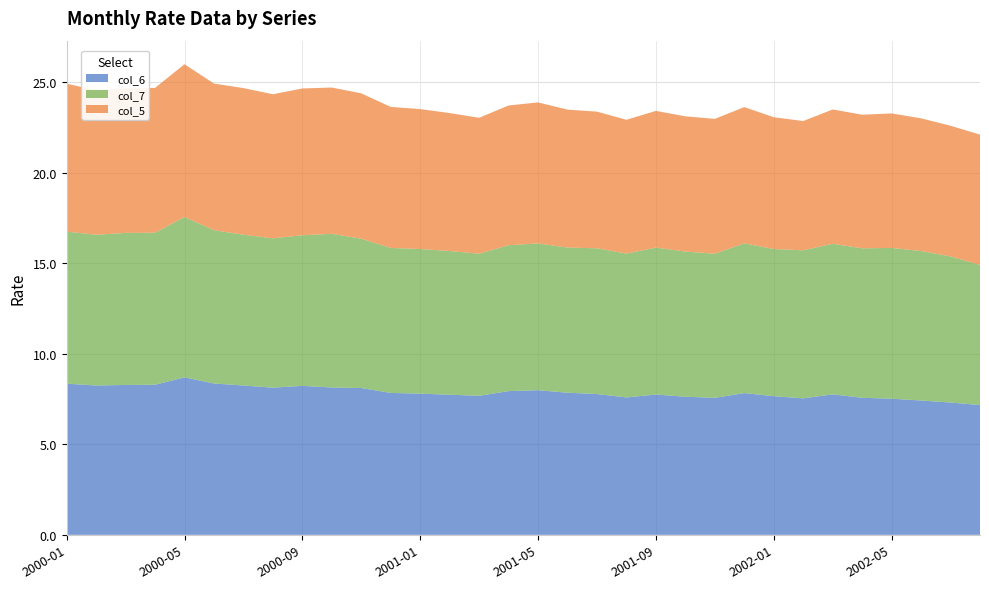

Reading left to right, extract all data points from this chart.

col_6: 2000-01=8.3	2000-02=8.2	2000-03=8.3	2000-04=8.3	2000-05=8.7	2000-06=8.4	2000-07=8.2	2000-08=8.1	2000-09=8.2	2000-10=8.1	2000-11=8.1	2000-12=7.8	2001-01=7.8	2001-02=7.7	2001-03=7.7	2001-04=7.9	2001-05=8.0	2001-06=7.8	2001-07=7.8	2001-08=7.6	2001-09=7.8	2001-10=7.6	2001-11=7.6	2001-12=7.8	2002-01=7.7	2002-02=7.5	2002-03=7.8	2002-04=7.6	2002-05=7.5	2002-06=7.4	2002-07=7.3	2002-08=7.2
col_7: 2000-01=8.4	2000-02=8.3	2000-03=8.4	2000-04=8.4	2000-05=8.9	2000-06=8.5	2000-07=8.3	2000-08=8.2	2000-09=8.3	2000-10=8.5	2000-11=8.2	2000-12=8.0	2001-01=8.0	2001-02=7.9	2001-03=7.8	2001-04=8.1	2001-05=8.1	2001-06=8.0	2001-07=8.1	2001-08=7.9	2001-09=8.1	2001-10=8.0	2001-11=8.0	2001-12=8.3	2002-01=8.1	2002-02=8.2	2002-03=8.3	2002-04=8.3	2002-05=8.3	2002-06=8.3	2002-07=8.1	2002-08=7.7
col_5: 2000-01=8.2	2000-02=8.0	2000-03=8.0	2000-04=8.0	2000-05=8.4	2000-06=8.1	2000-07=8.1	2000-08=8.0	2000-09=8.1	2000-10=8.1	2000-11=8.0	2000-12=7.8	2001-01=7.7	2001-02=7.6	2001-03=7.5	2001-04=7.7	2001-05=7.8	2001-06=7.6	2001-07=7.5	2001-08=7.4	2001-09=7.5	2001-10=7.5	2001-11=7.4	2001-12=7.5	2002-01=7.3	2002-02=7.1	2002-03=7.4	2002-04=7.4	2002-05=7.4	2002-06=7.3	2002-07=7.2	2002-08=7.2